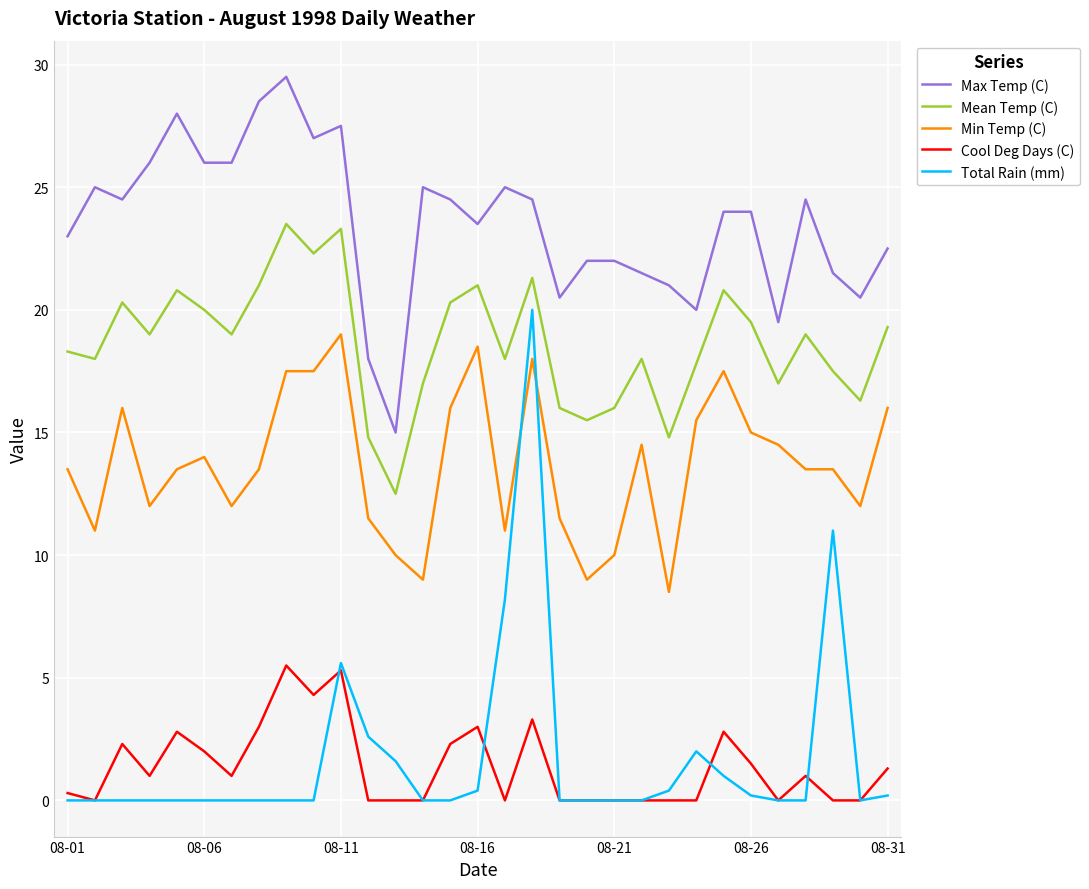

True or false: Max Temp (C) and Total Rain (mm) intersect in this chart.

False